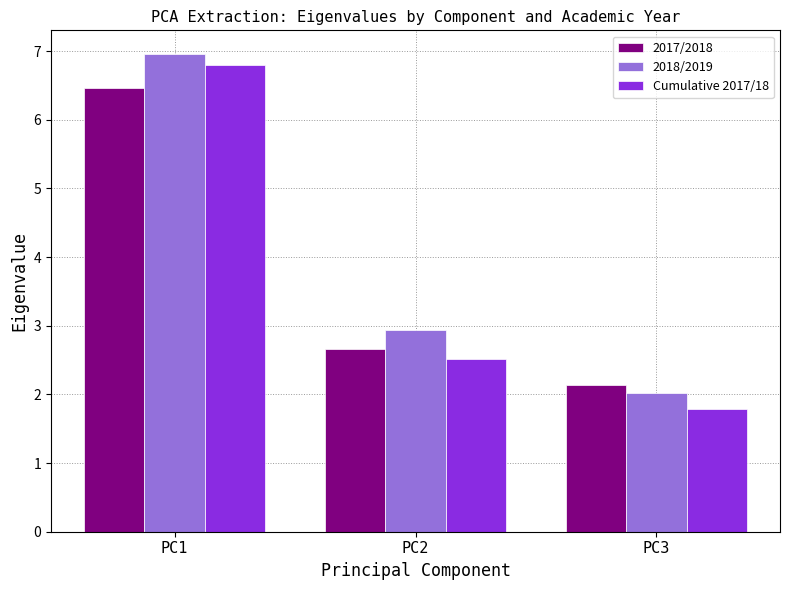

True or false: 2018/2019 has a value of 2.0 at PC3.

True